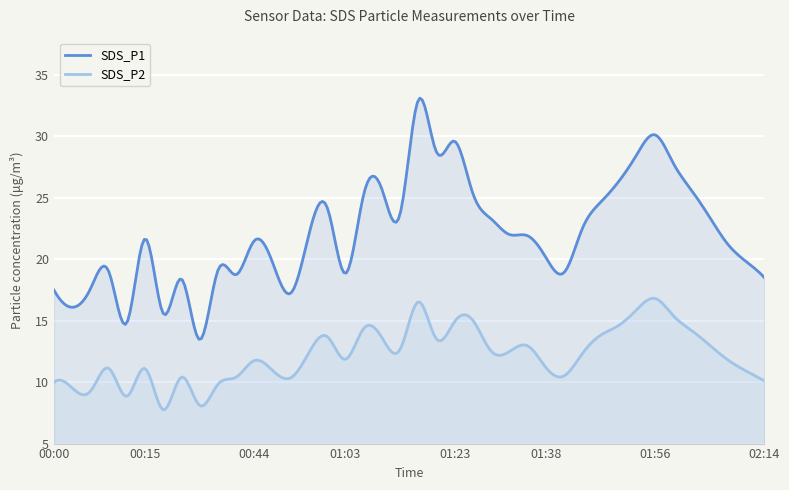

True or false: SDS_P2 has more than 1 interior local peaks.

True